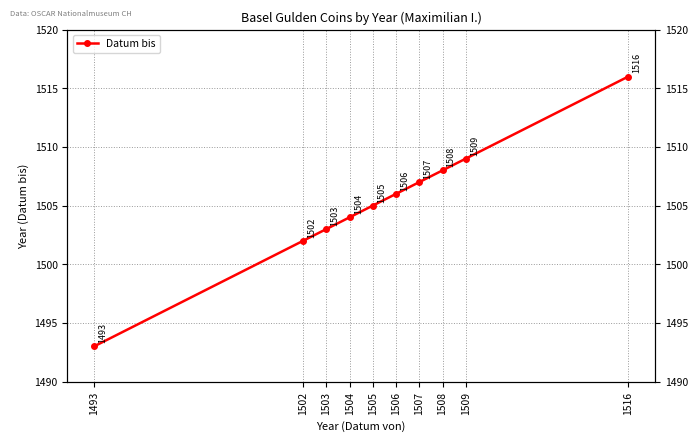

How many lines are shown in the chart?

1